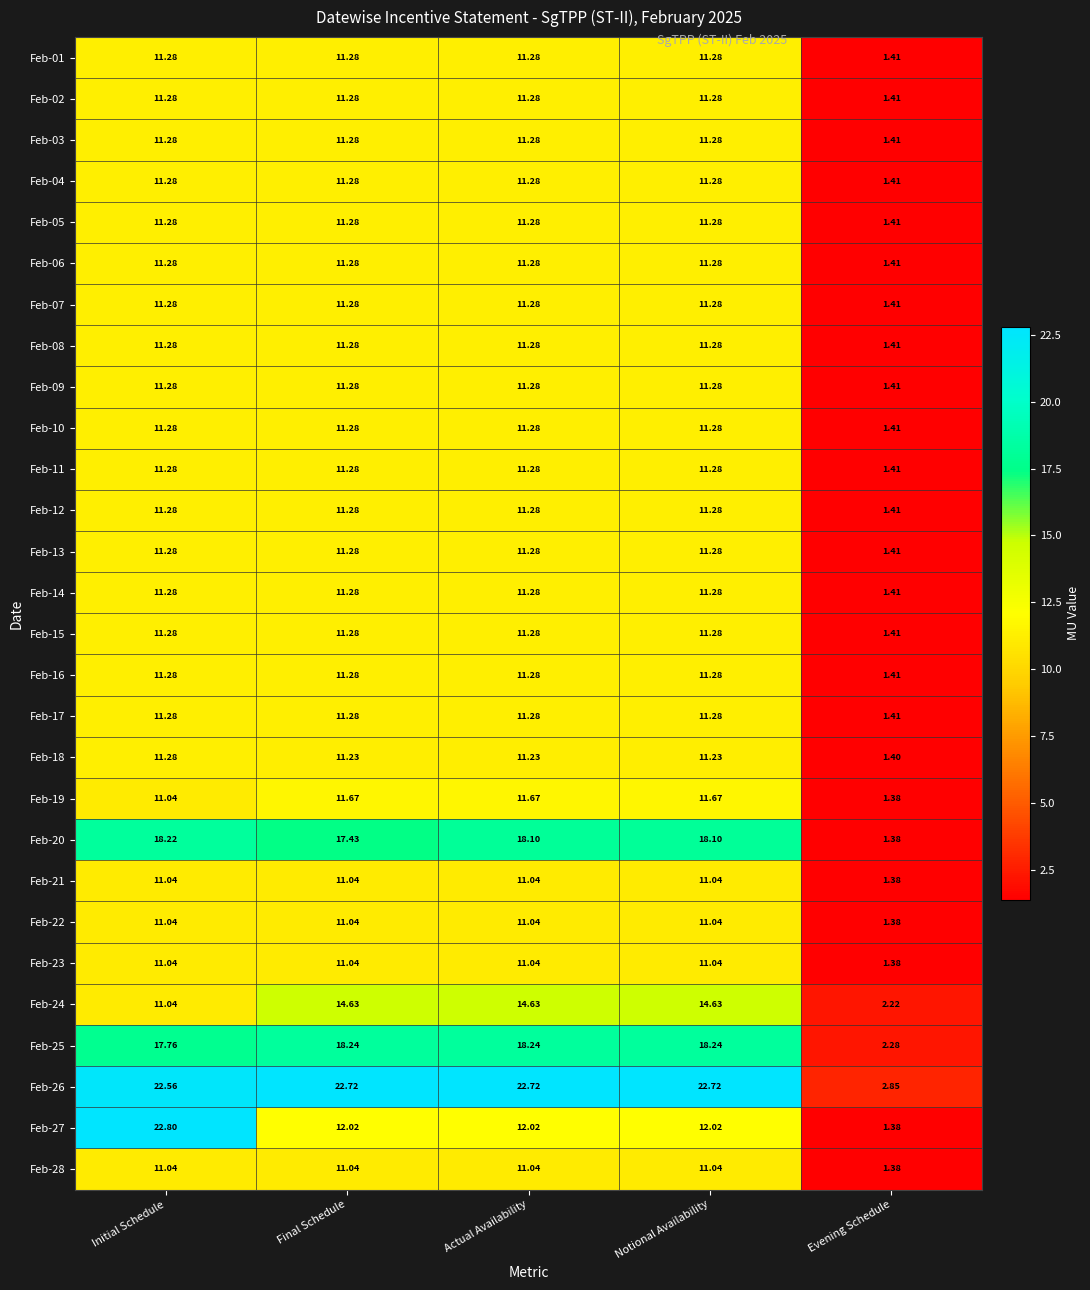

At which label does Feb-17 first exceed 11?

Initial Schedule